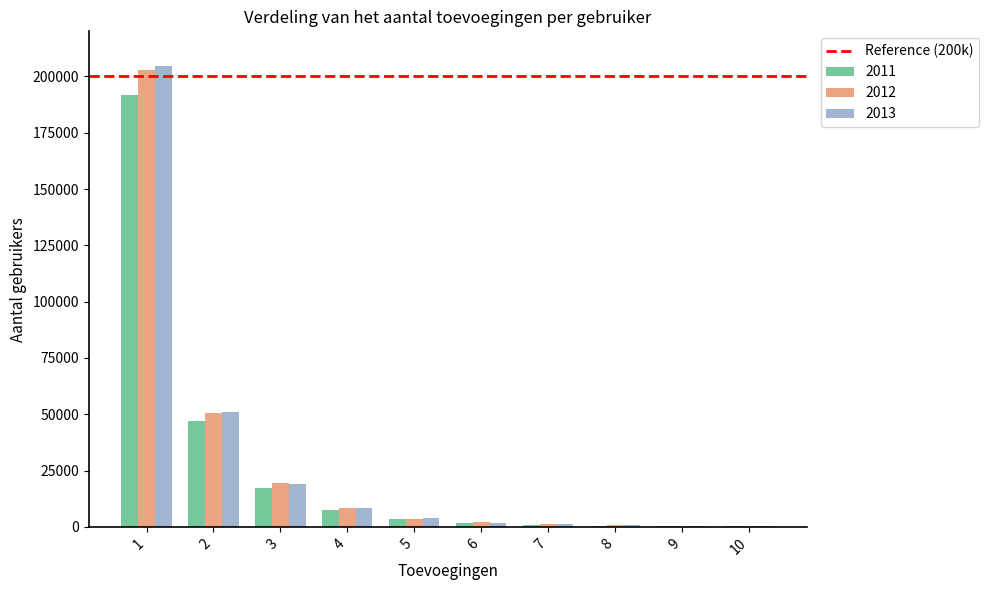

Which series changed the most between 2 and 6?

2013